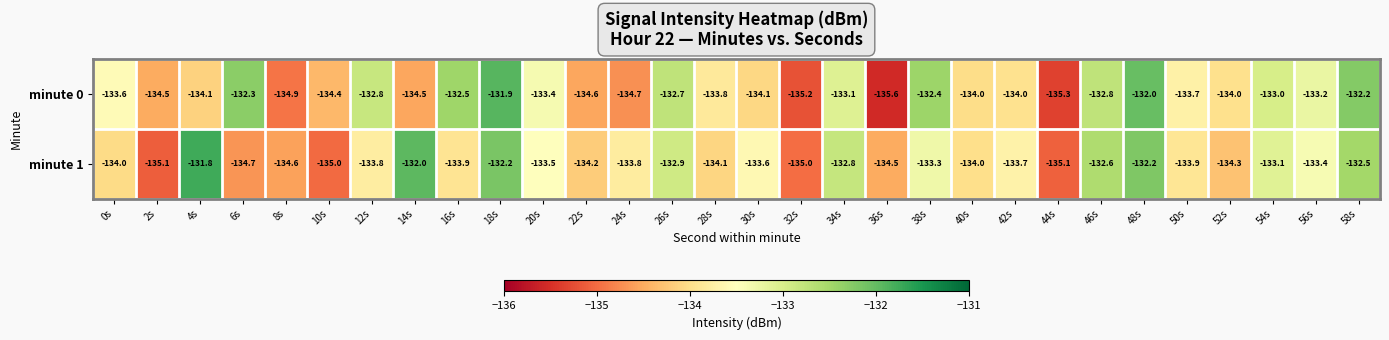

Which series changed the most between 10s and 44s?

minute 0